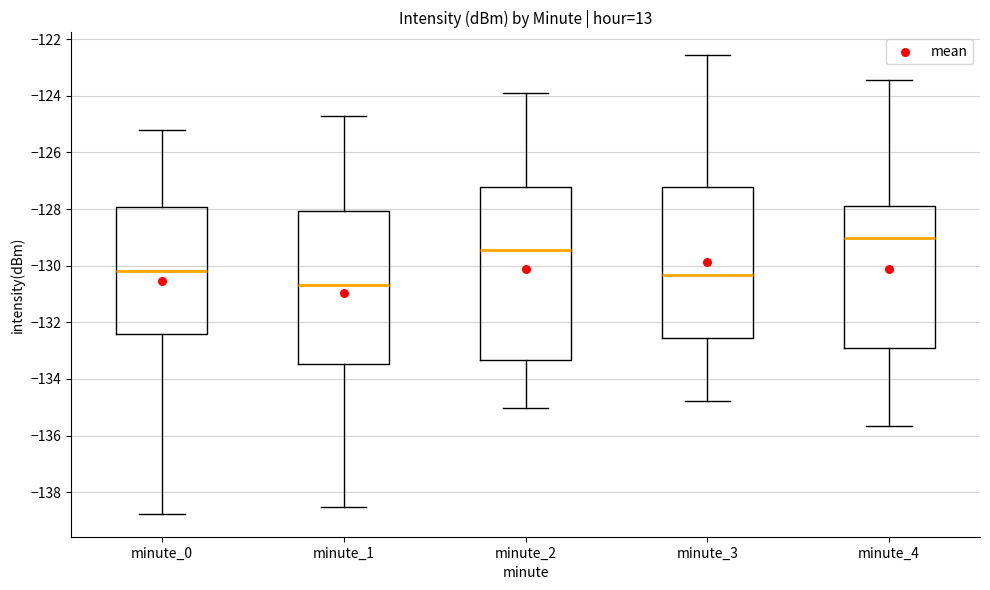

Reading left to right, transcribe this box plot: for each box, give where its median line is, the range the box spans, and where its two whiskers end, as read against the y-axis. The values are not printed on the chart, so give them approximately, as read against the axis.

minute_0: median -130.2, box -132.4 to -128.0, whiskers -138.8 to -125.2
minute_1: median -130.6, box -133.4 to -128.0, whiskers -138.6 to -124.8
minute_2: median -129.4, box -133.4 to -127.2, whiskers -135.0 to -123.8
minute_3: median -130.4, box -132.6 to -127.2, whiskers -134.8 to -122.6
minute_4: median -129.0, box -133.0 to -127.8, whiskers -135.6 to -123.4